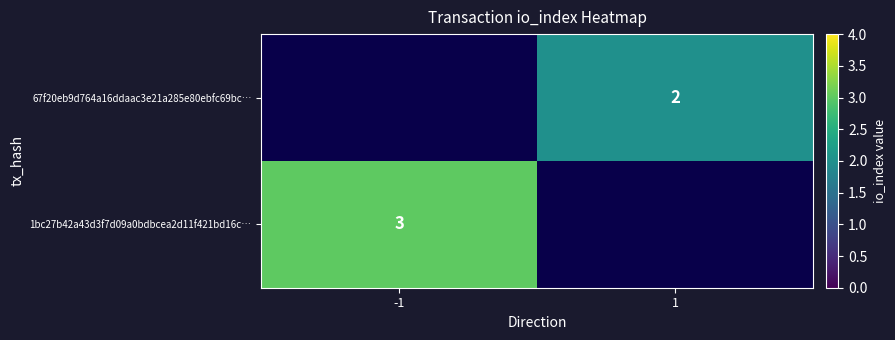

The 1bc27b42a43d3f7d09a0bdbcea2d11f421bd16c… series shows 1 at -1. True or false?

False